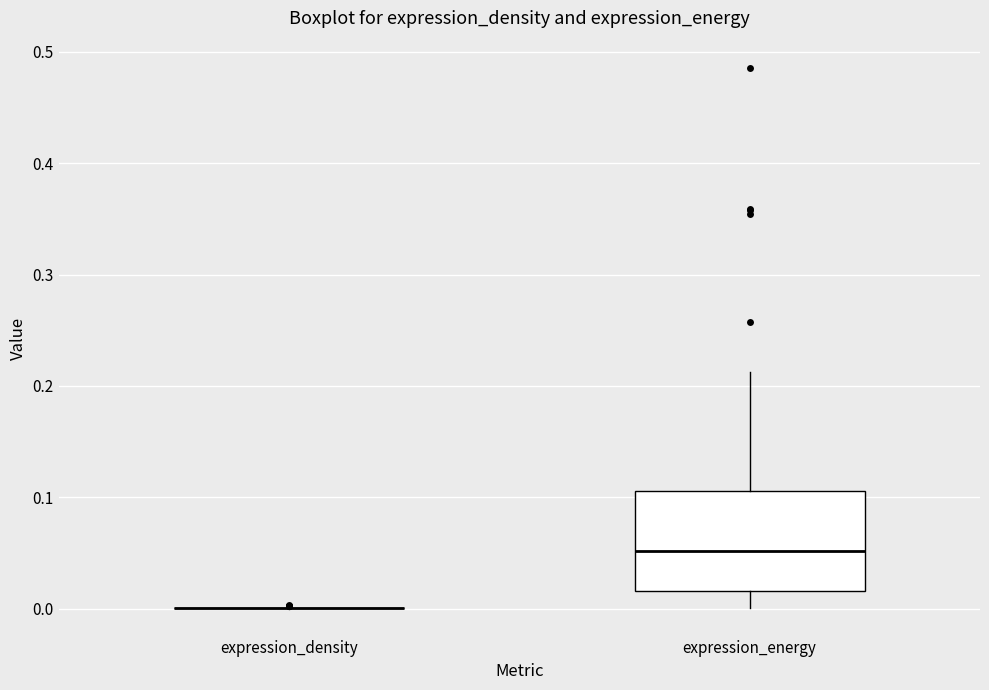

Comparing the boxes themselves (not the whiskers), which one is the tallest?

expression_energy